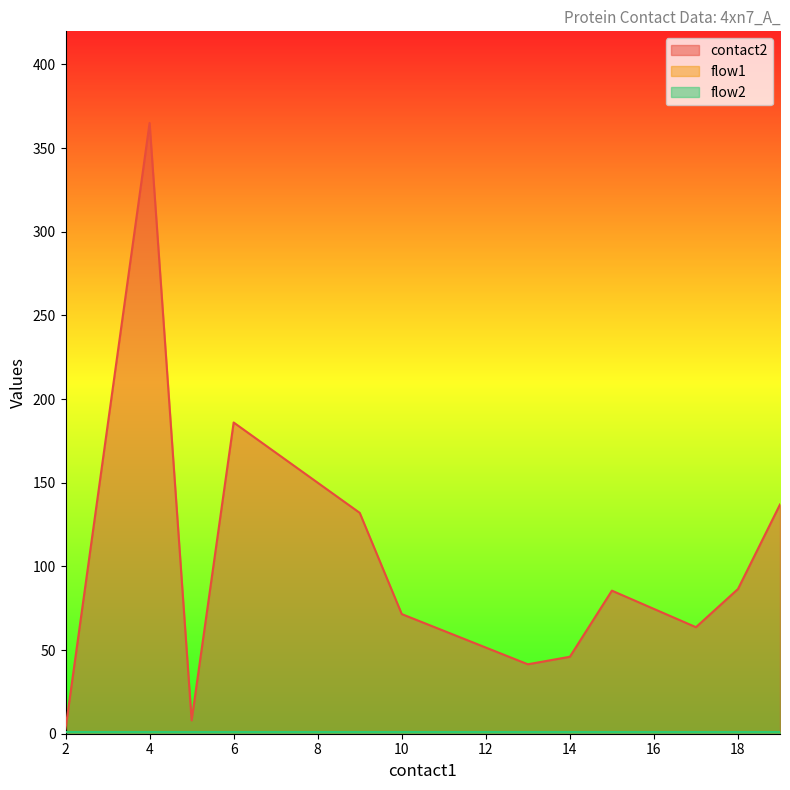

What is the value of the flow2 point at the 1st from the left?

1